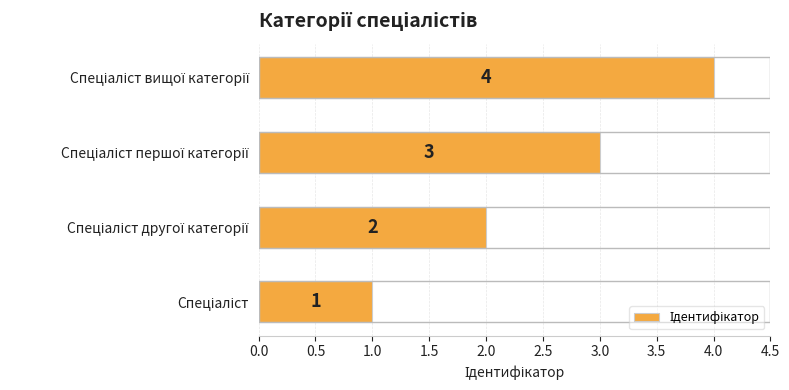

What is the sum of all values?

10